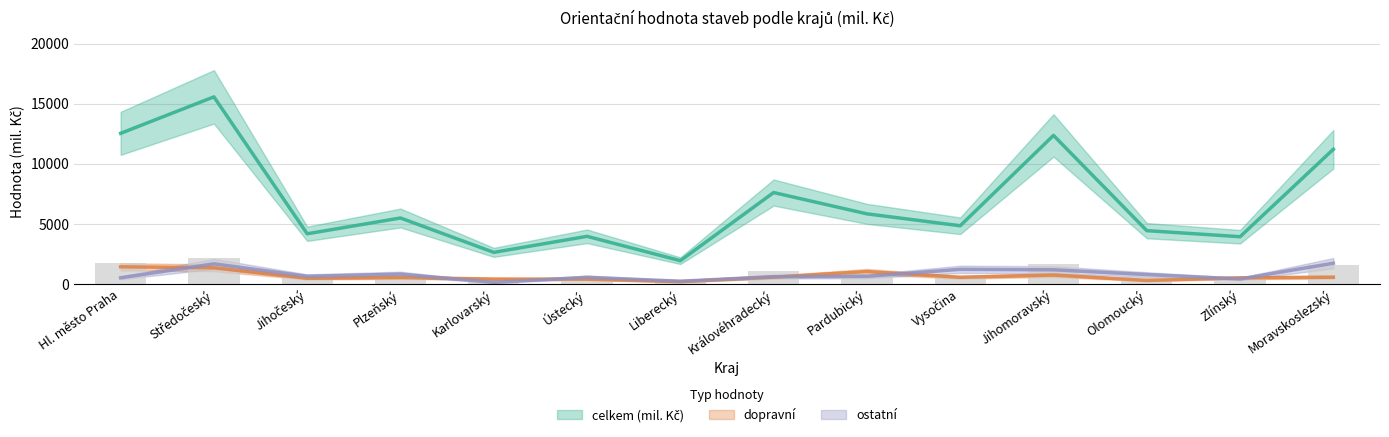

Where does the dopravní series first go above 552?

Hl. město Praha